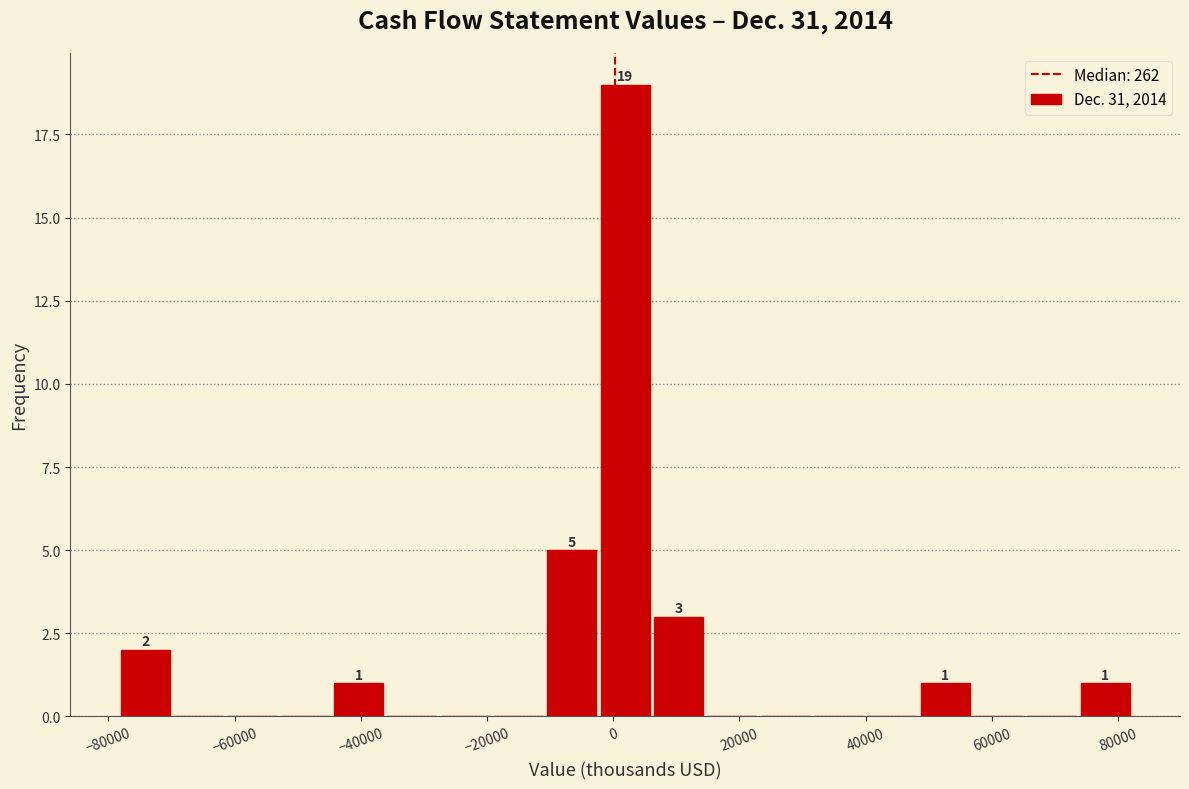

Over which range of the x-axis is the bar tallest?

-2000 to 6000